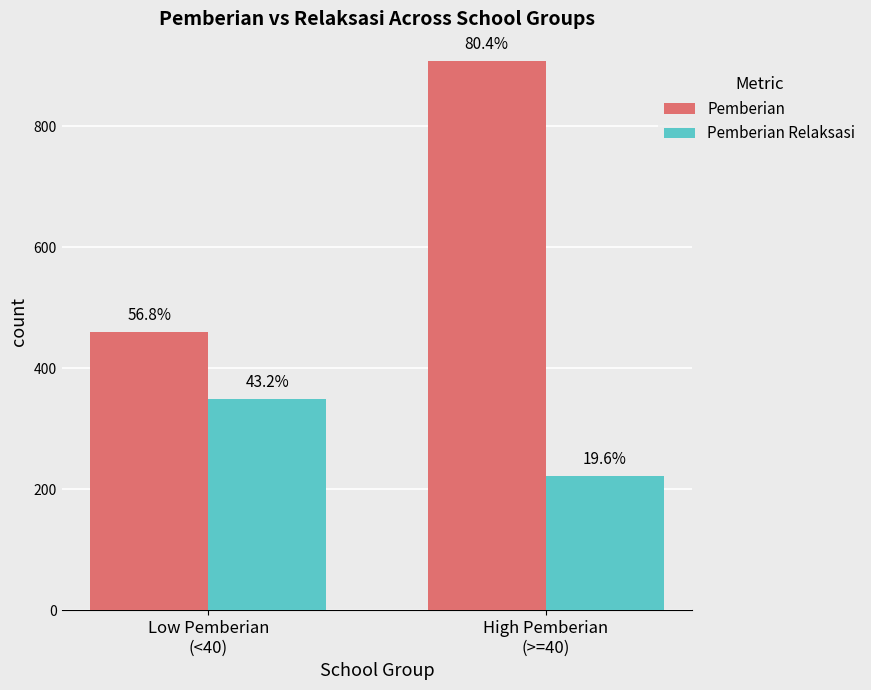

Which series has the largest total across all categories?

Pemberian